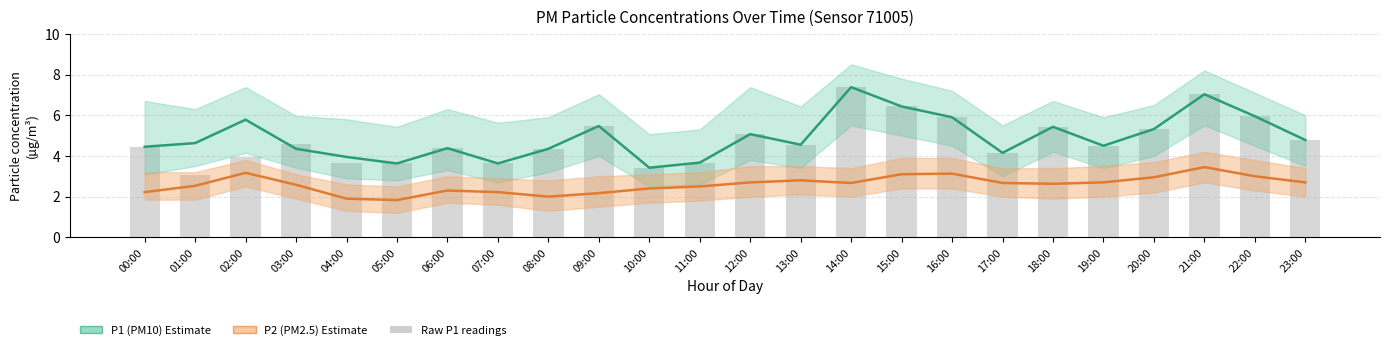

Which series has the largest range (max minus min)?

Raw P1